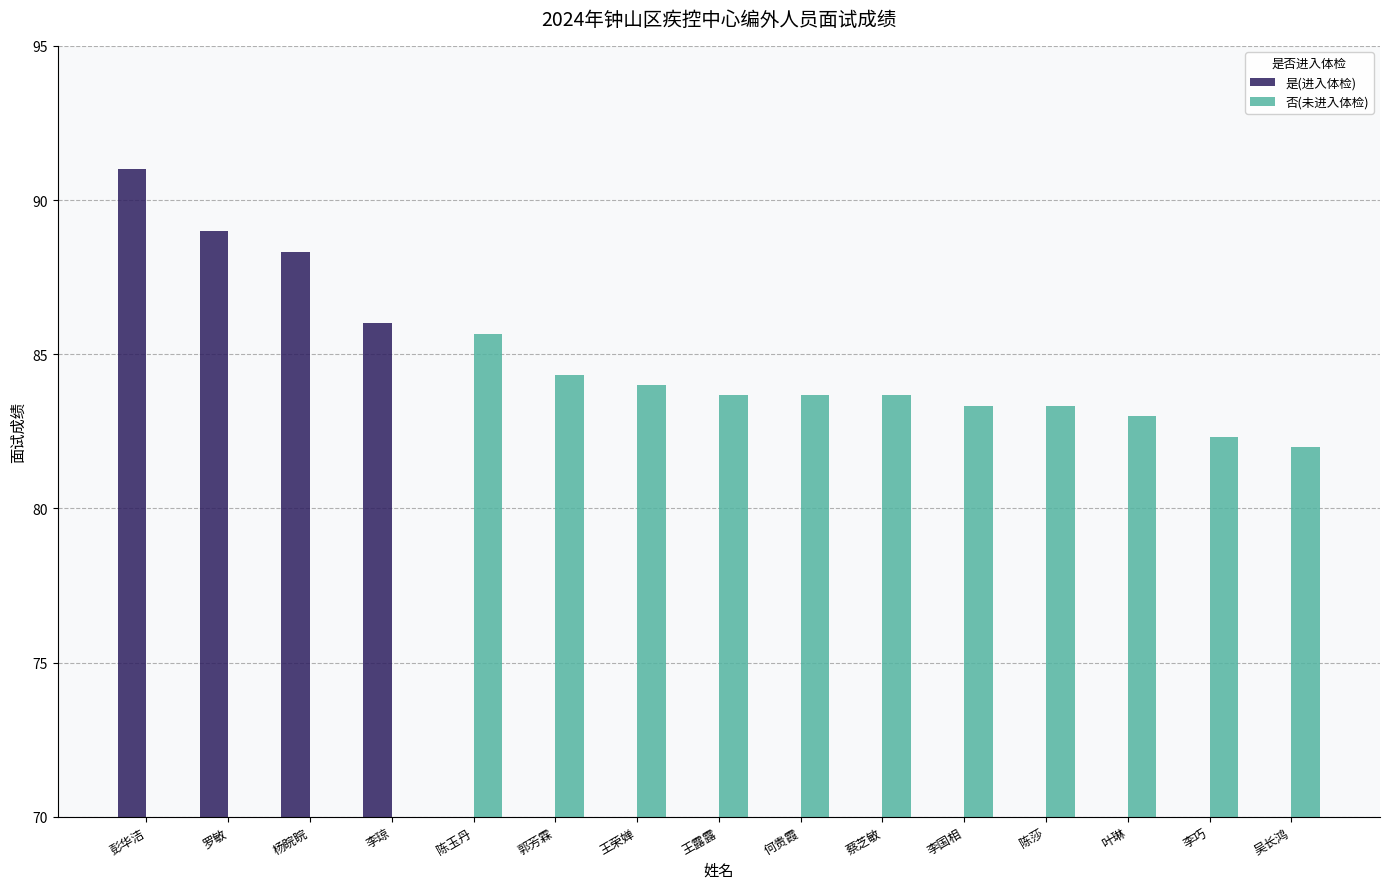

The value of 否(未进入体检) at 王露露 is 83.7. True or false?

True